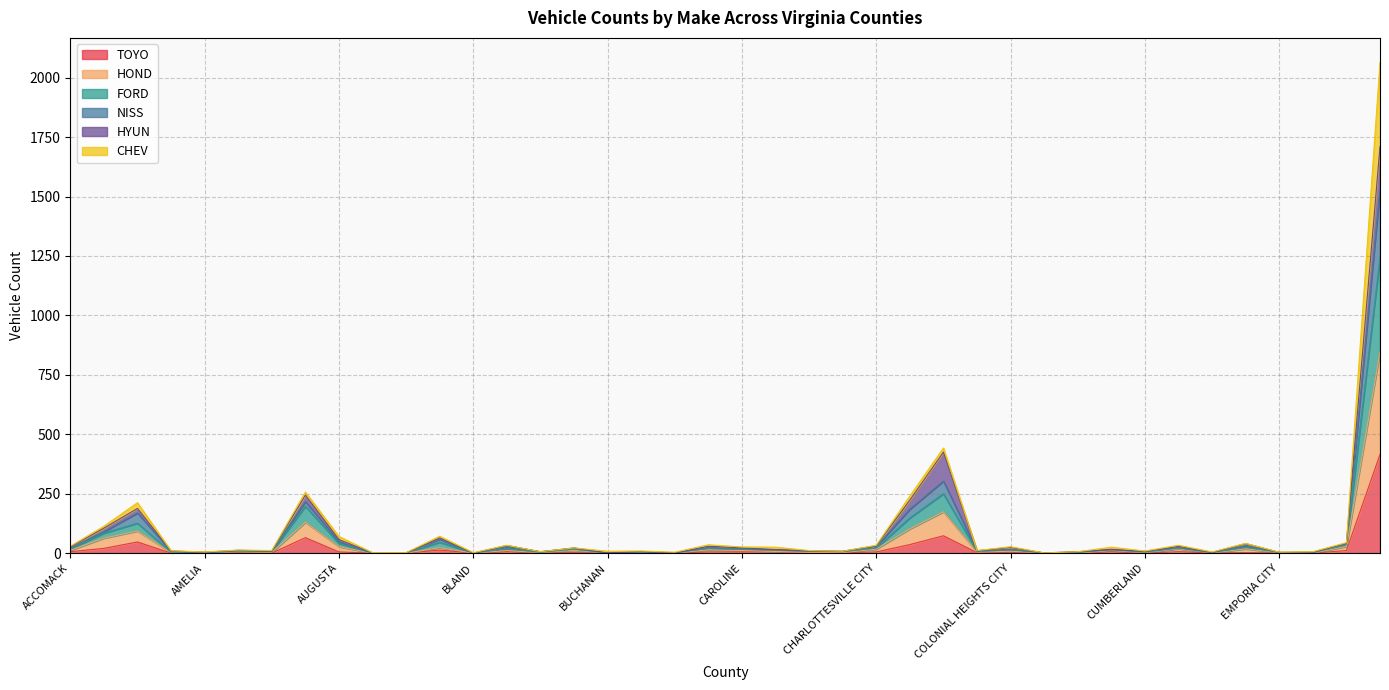

What is the maximum value for TOYO?

415